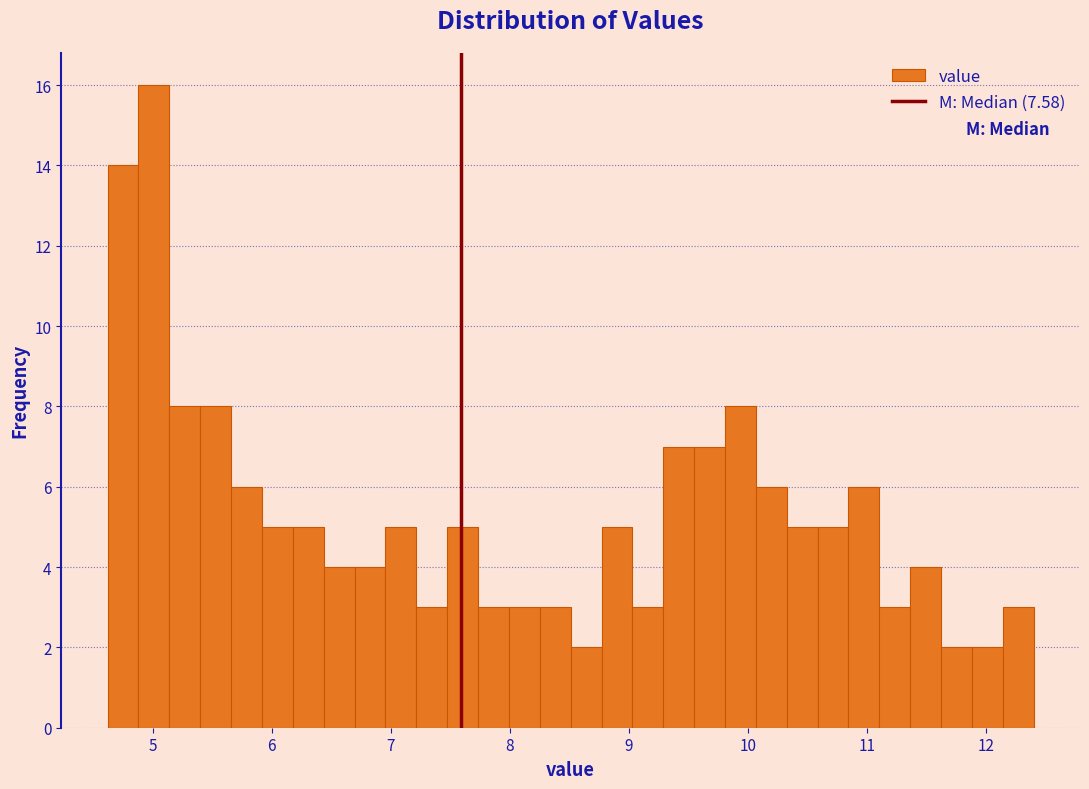

Read against the x-axis, roughly where is the centre of the tallest bar?

5.0